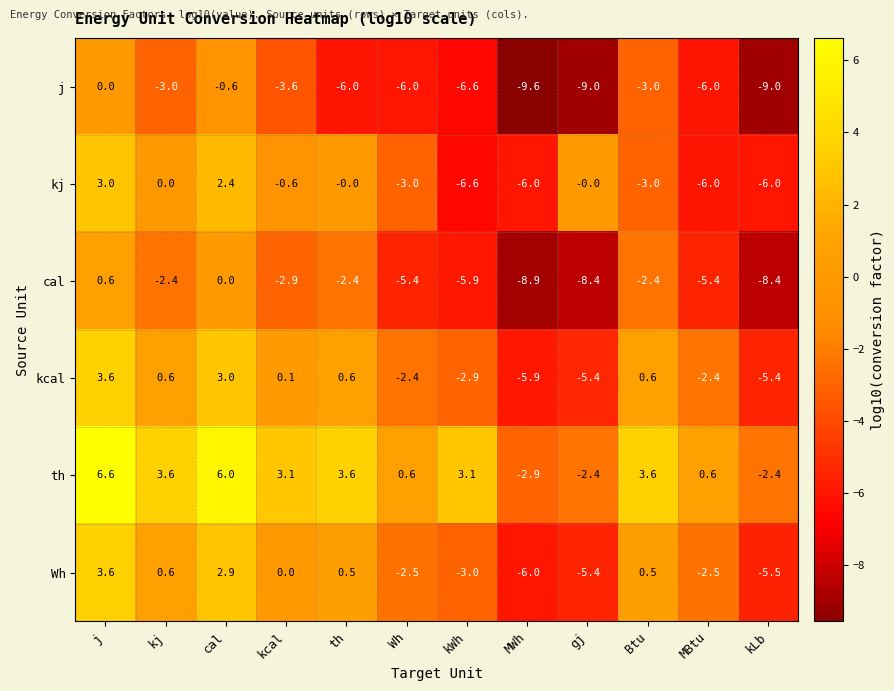

Rank the series at kcal from lowest to highest value.

j, cal, kj, Wh, kcal, th